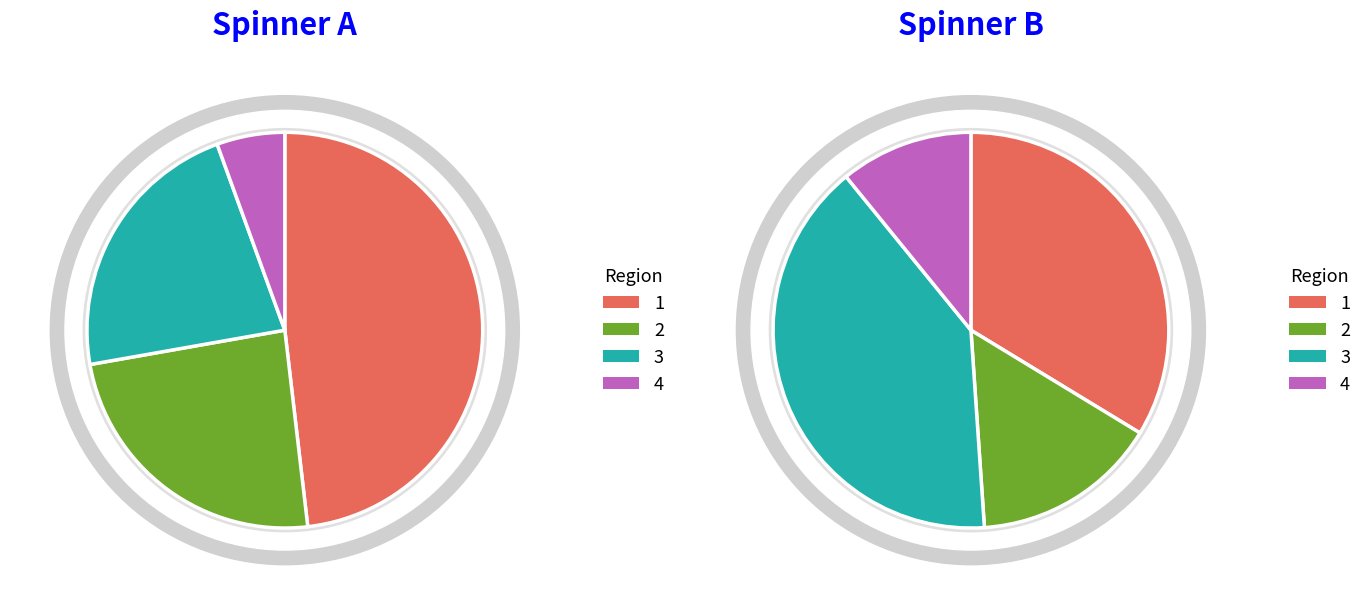

True or false: 18+ accounts for 39% of the total.

False